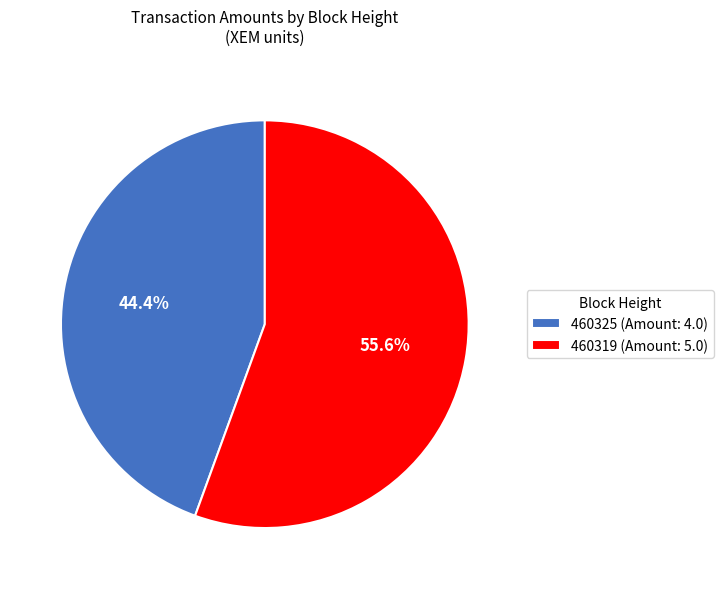

To the nearest percent, what is the combined percentage of 460325 and 460319?

100%